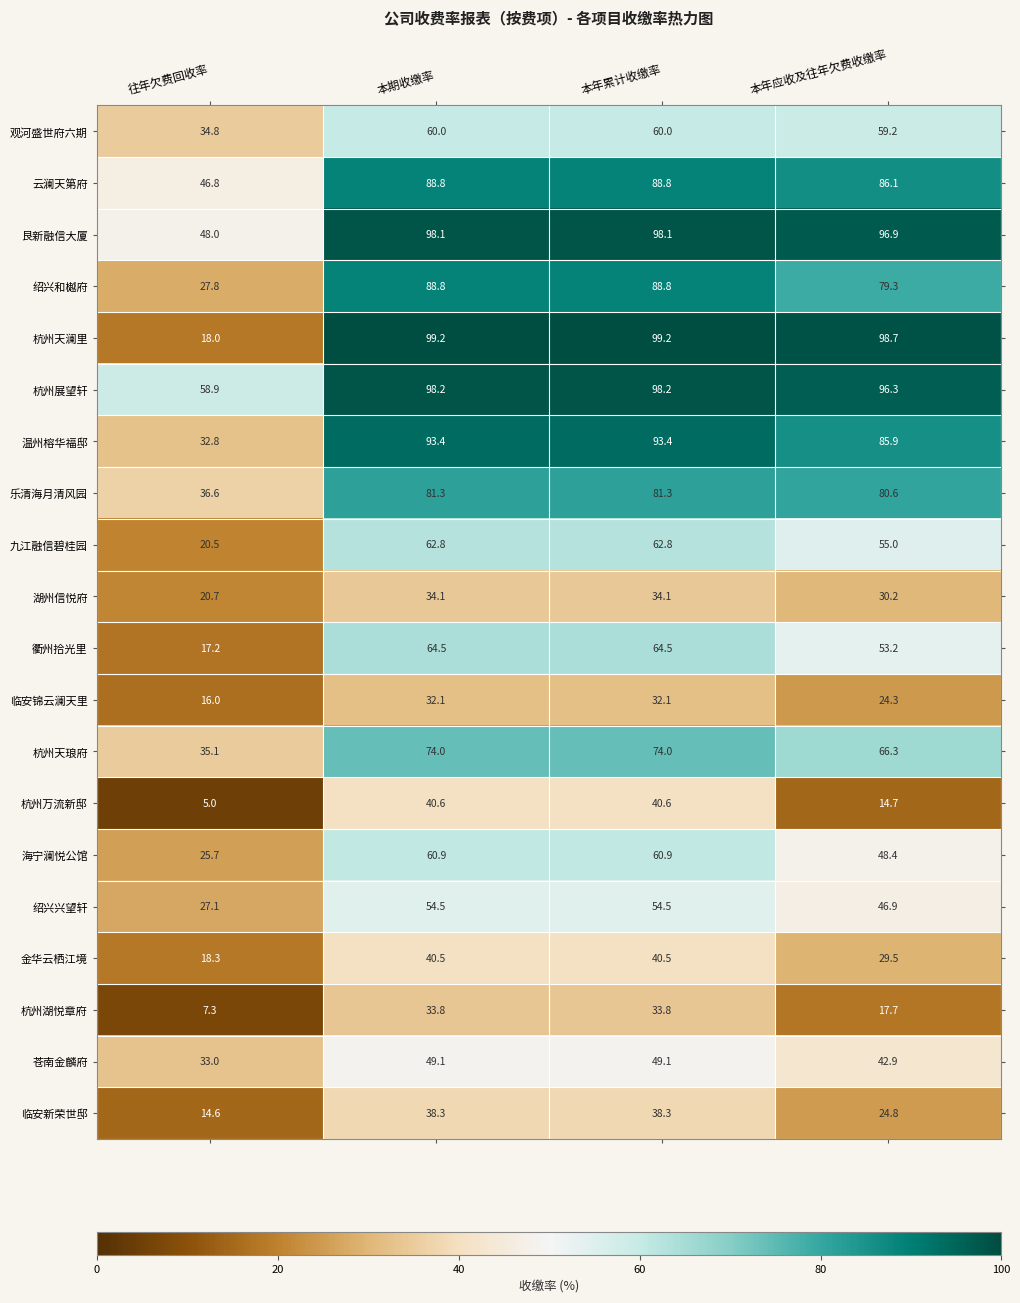

Which category has the lowest value in the 临安锦云澜天里 series?

往年欠费回收率